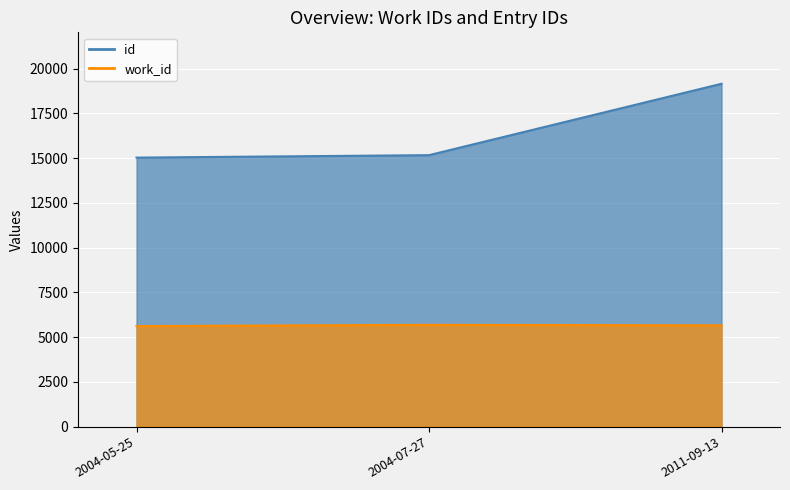

At how many categories does at least one series exceed 17083?

1